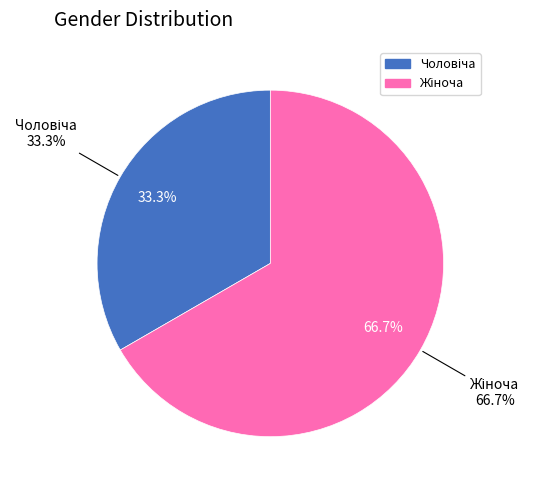

To the nearest percent, what is the difference between the largest and smallest slice percentages?

33%